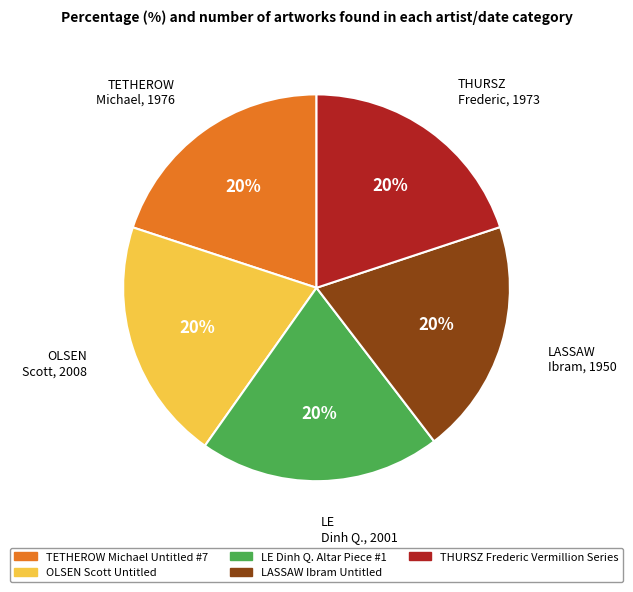

Approximately how many times larger is the value at OLSEN Scott Untitled compared to LASSAW Ibram Untitled?

1.0